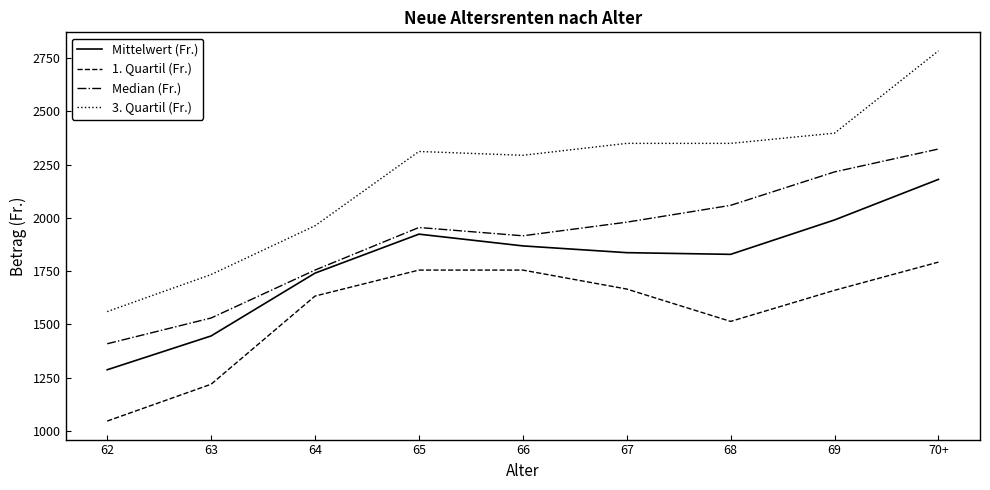

What is the approximate value of Mittelwert (Fr.) at 68?

1828.9